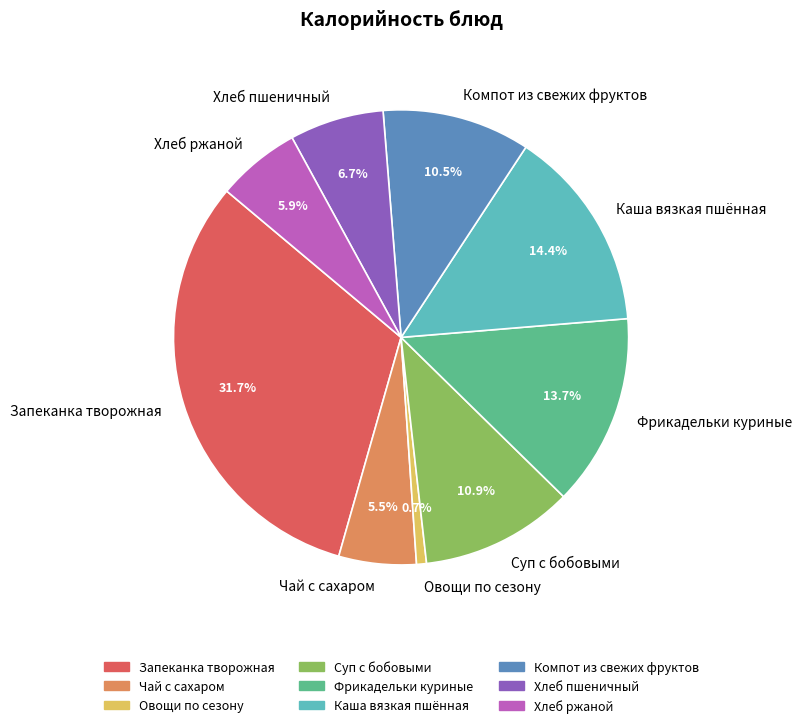

Is there a majority slice in this chart?

No